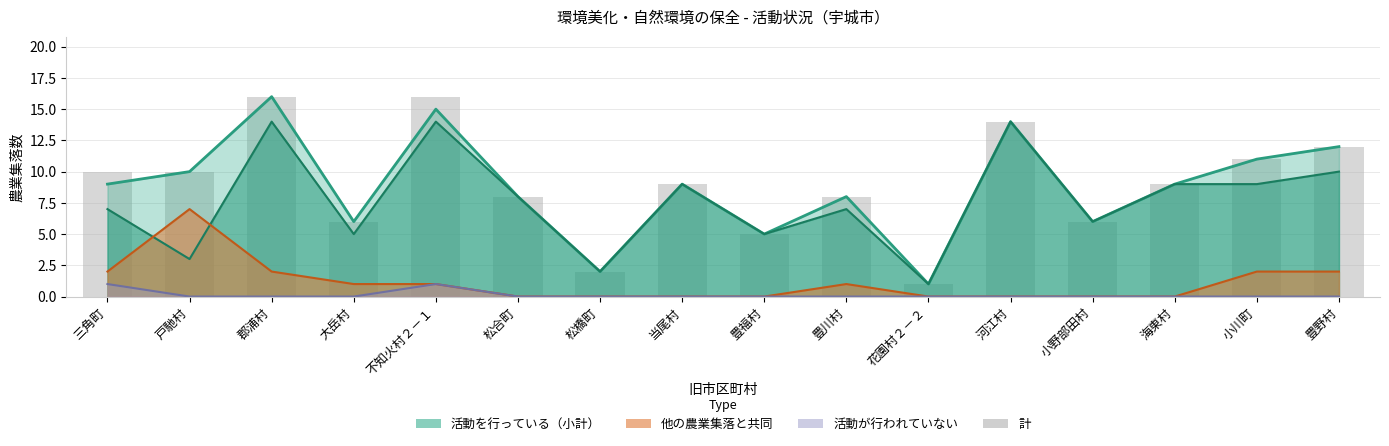

At which label is the value closest to 8?

松合町